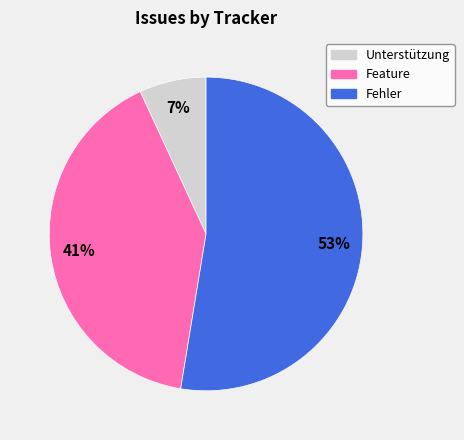

What percentage is the Unterstützung slice, to the nearest percent?

7%